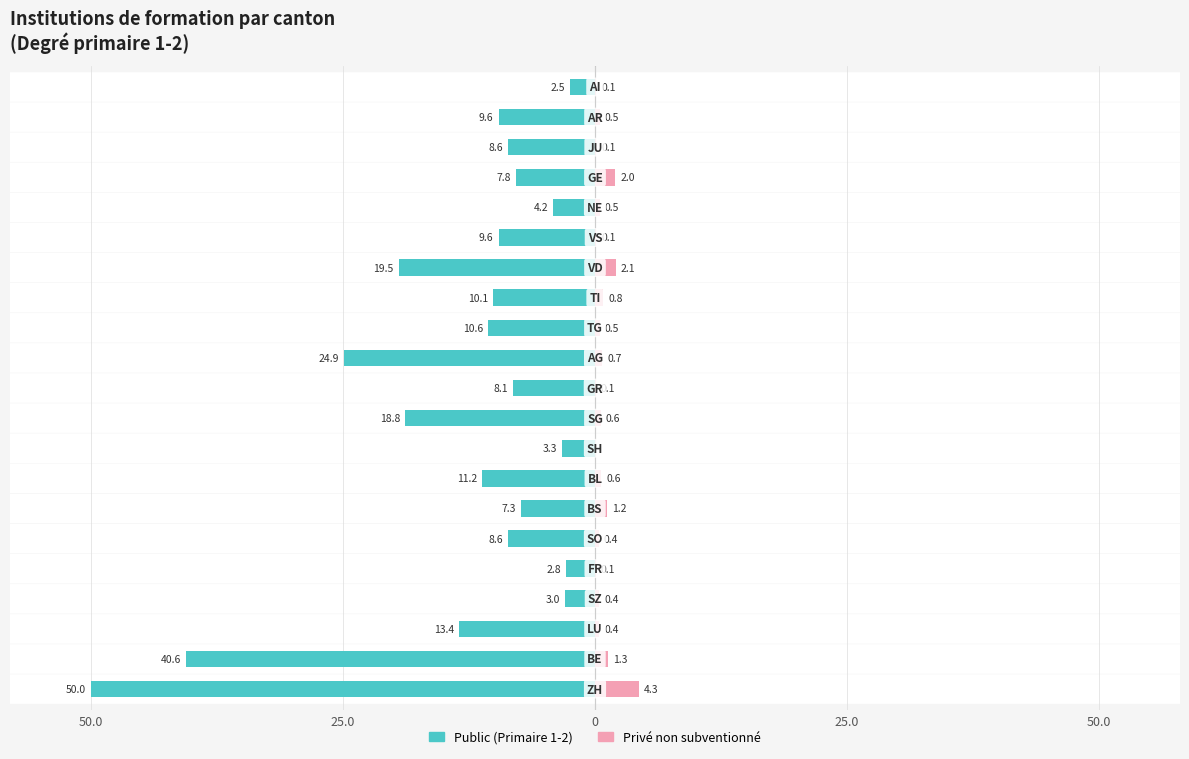

What is the difference between the maximum and minimum values in the Public (Primaire 1-2) series?

47.5